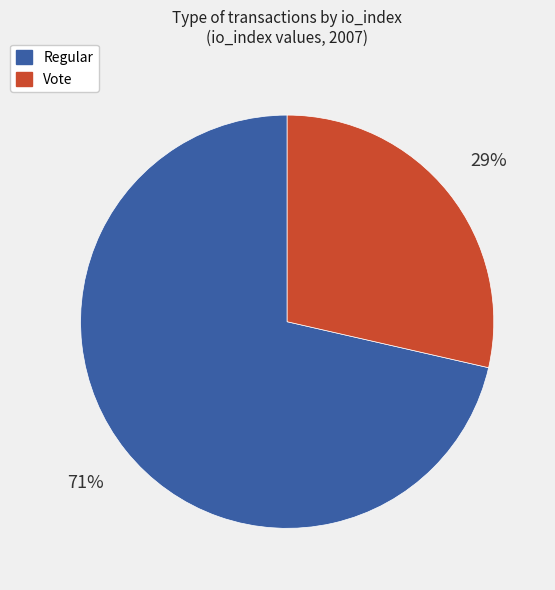

To the nearest percent, what is the average slice percentage?

50%